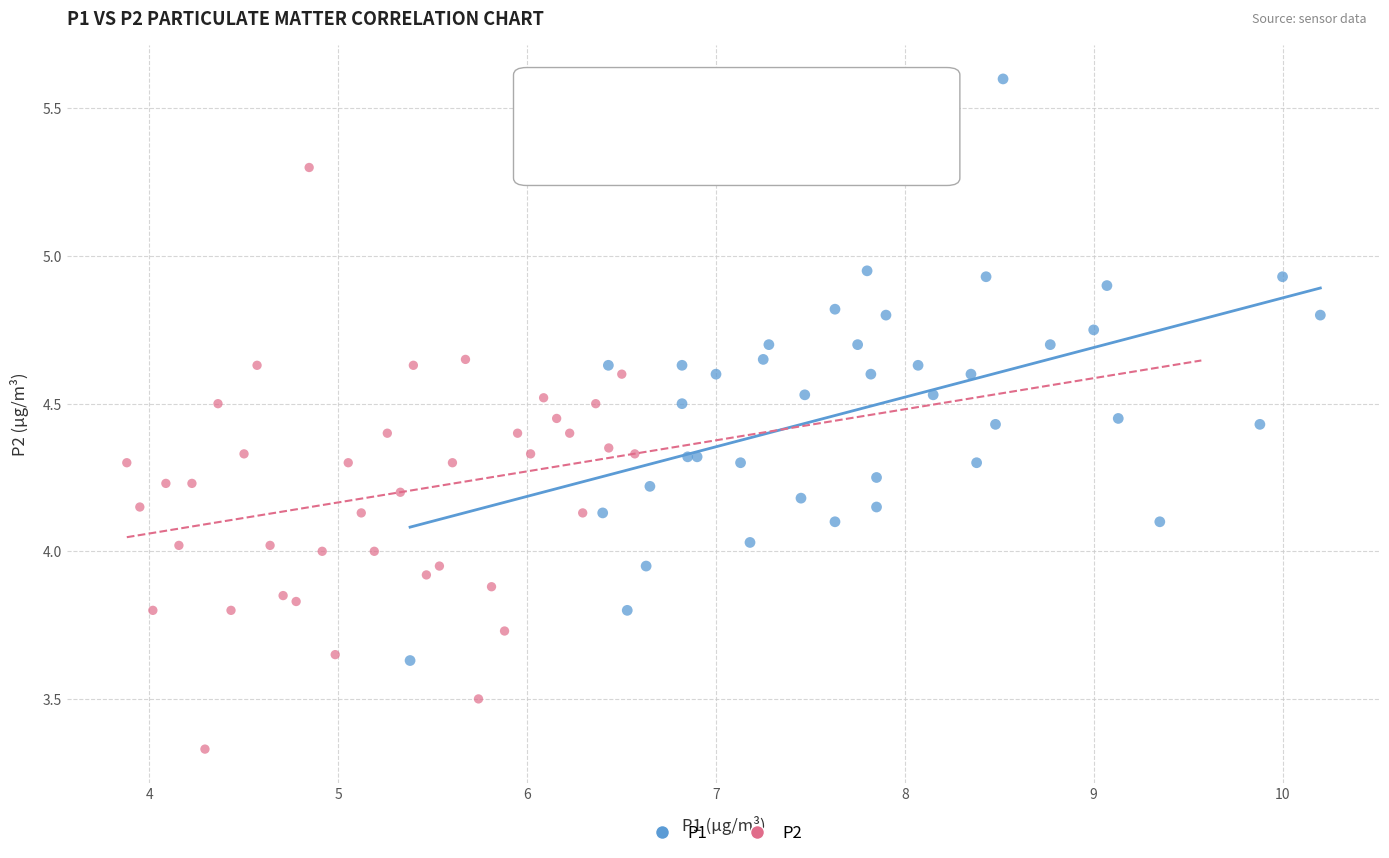

Which series contains the highest Y value?

P1